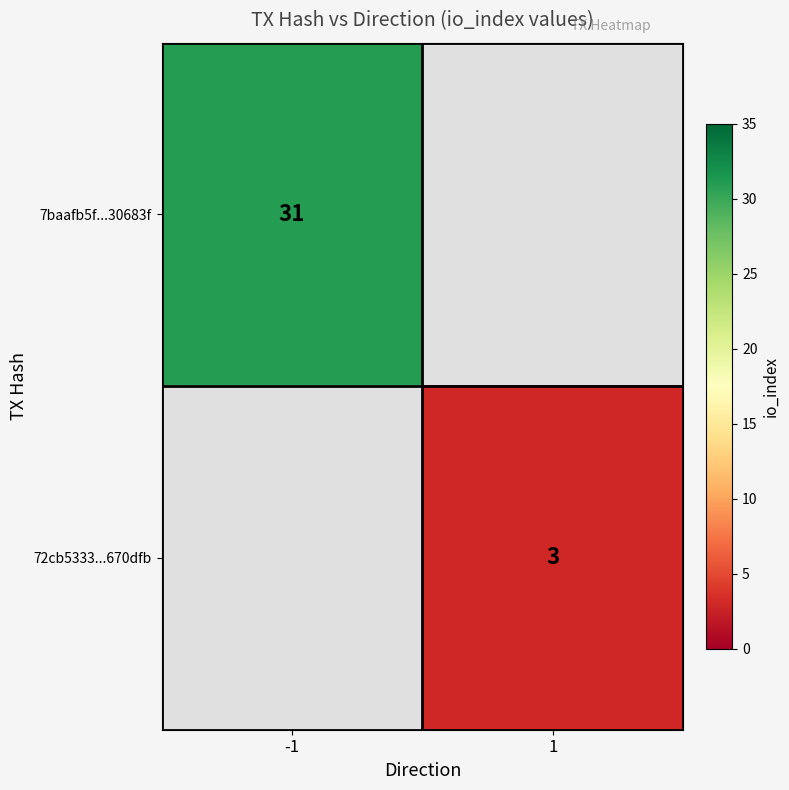

Is the value of 72cb5333...670dfb at 1 greater than the value of 7baafb5f...30683f at -1?

No